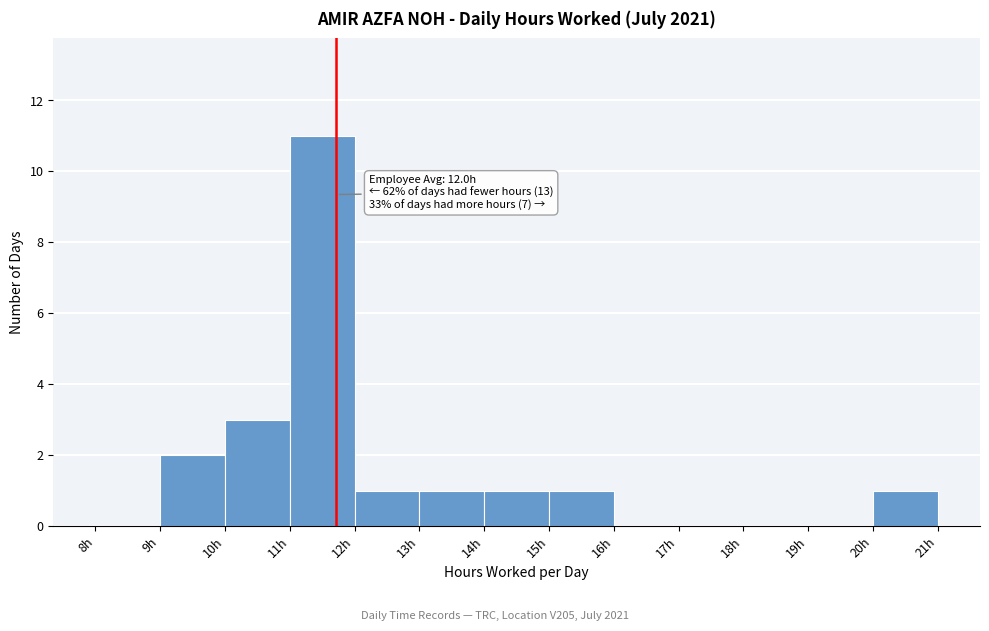

Over which range of the x-axis is the bar tallest?

11 to 12